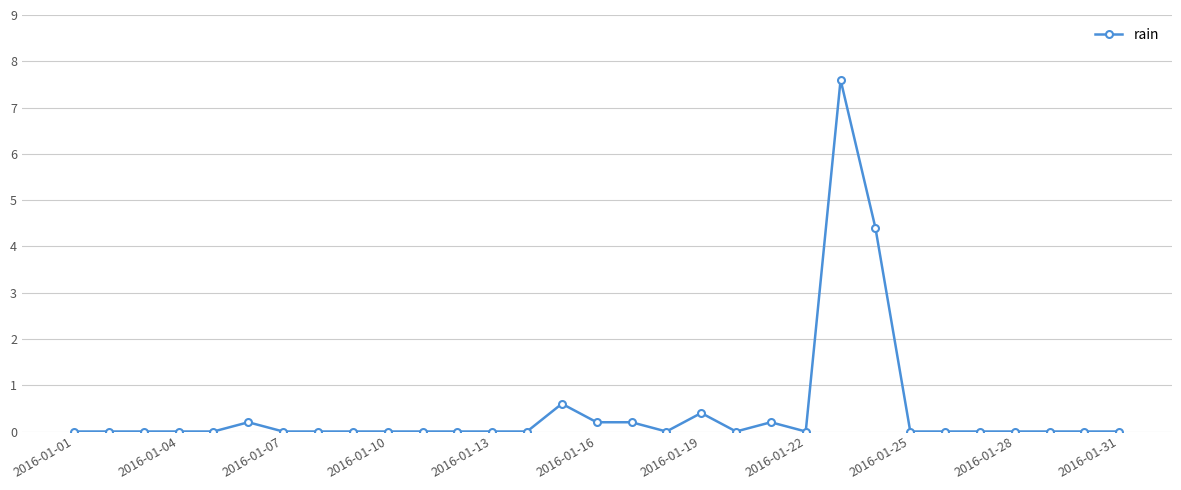

How many lines are shown in the chart?

1